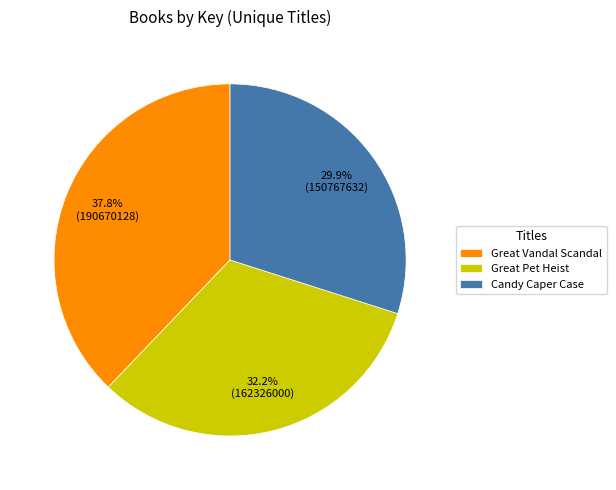

How many slices are in this pie chart?

3